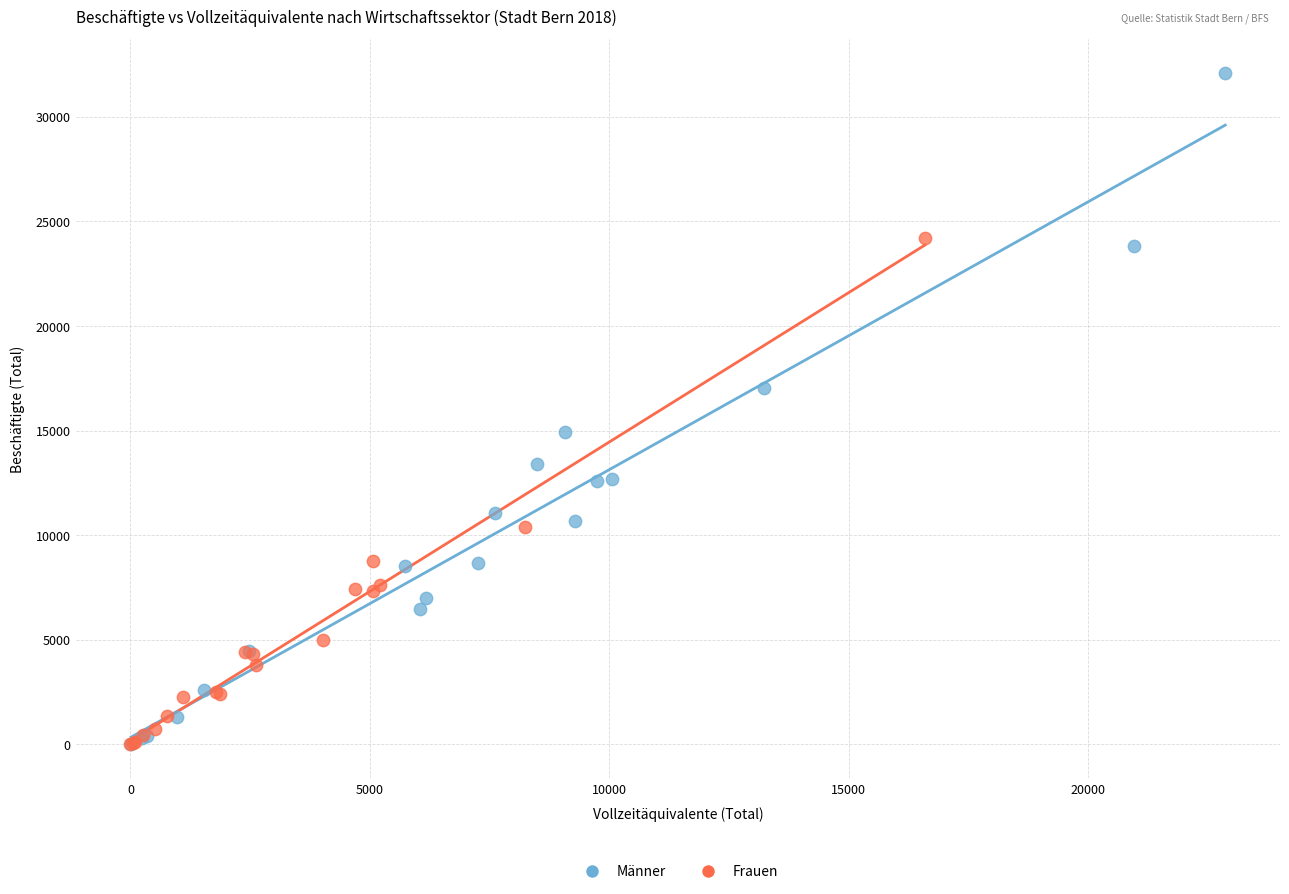

Which series contains the highest Y value?

Männer